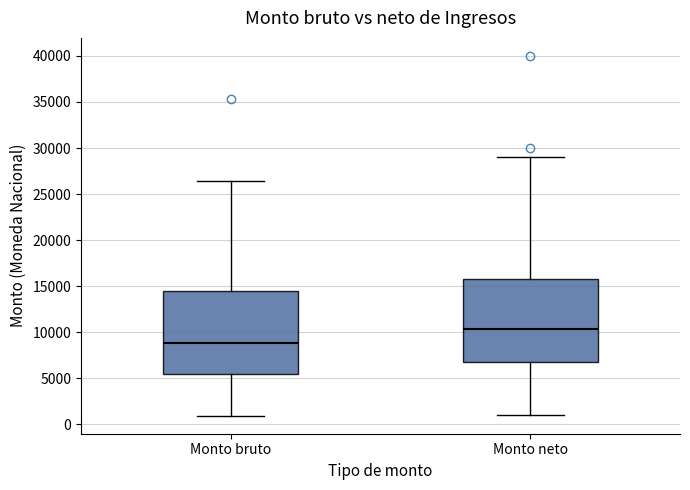

Reading left to right, read every box against the y-axis: the position of its median line, the range the box covers, and the ends of its whiskers. The values are not printed on the chart, so give them approximately, as read against the axis.

Monto bruto: median 9000, box 5500 to 14500, whiskers 1000 to 26500
Monto neto: median 10500, box 6500 to 16000, whiskers 1000 to 29000